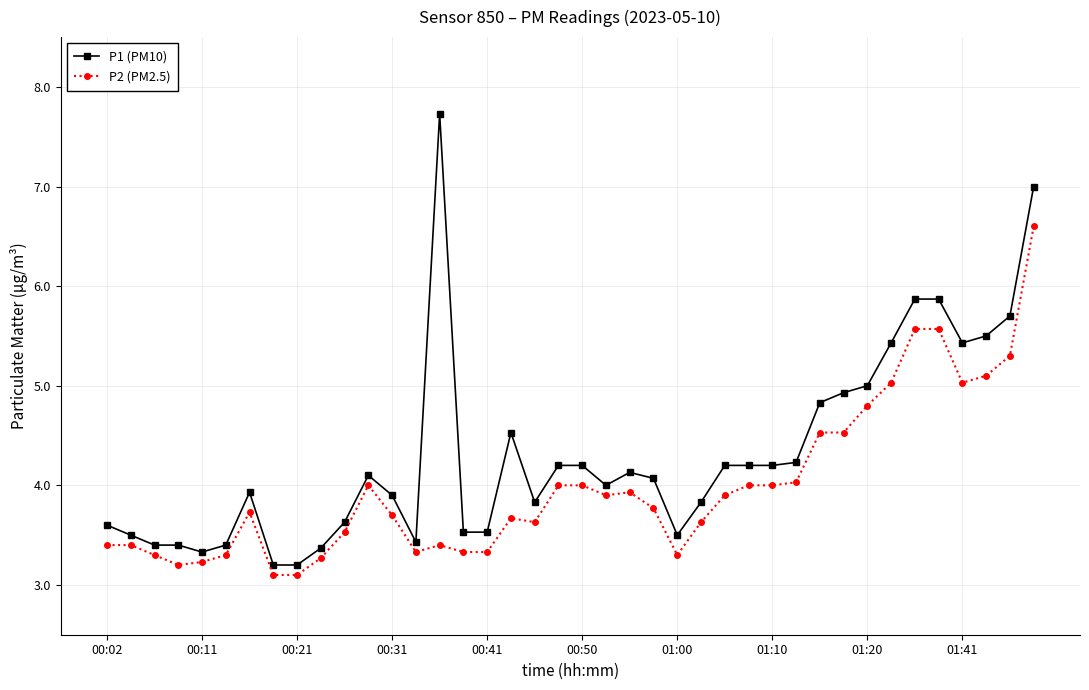

What is the smallest value displayed?

3.1